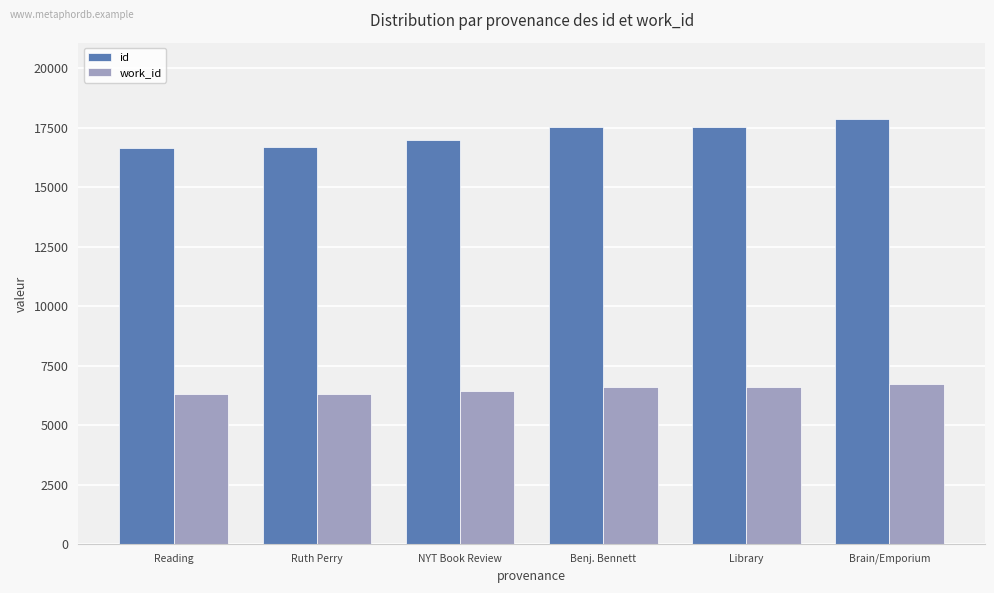

What is the highest value of the work_id series?

6710